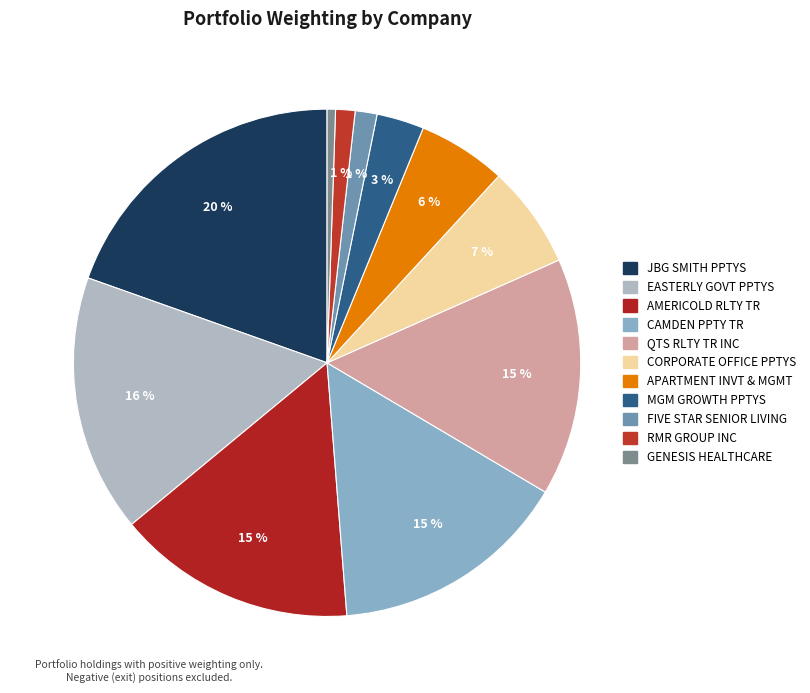

How many segments does this pie chart have?

11